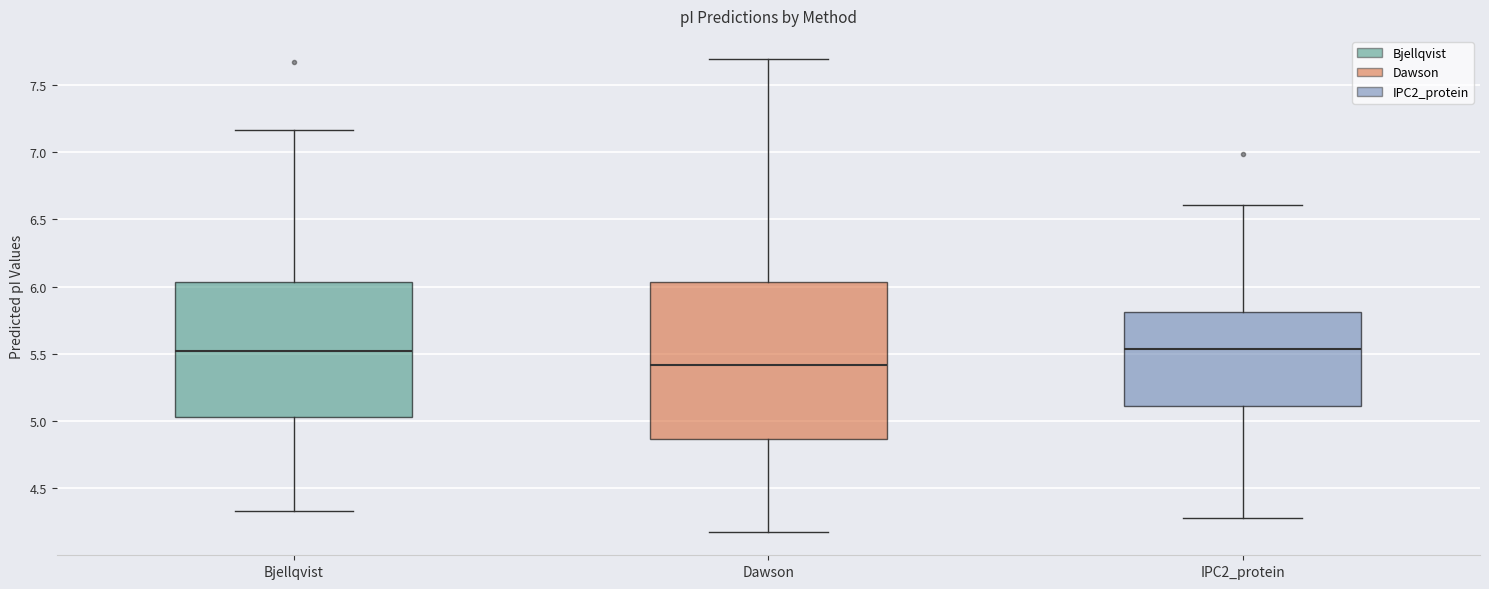

Reading left to right, read every box against the y-axis: the position of its median line, the range the box covers, and the ends of its whiskers. The values are not printed on the chart, so give them approximately, as read against the axis.

Bjellqvist: median 5.50, box 5.05 to 6.05, whiskers 4.35 to 7.15
Dawson: median 5.40, box 4.85 to 6.05, whiskers 4.20 to 7.70
IPC2_protein: median 5.55, box 5.10 to 5.80, whiskers 4.30 to 6.60